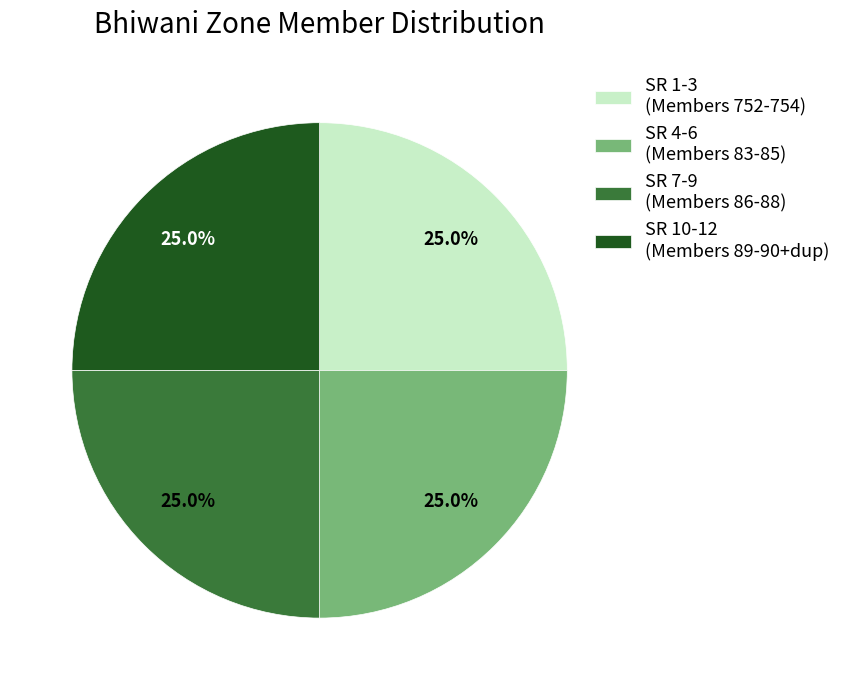

Is there a majority slice in this chart?

No